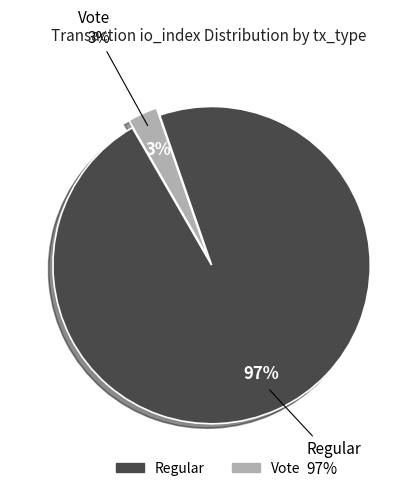

The Regular slice represents 97% of the pie. True or false?

True